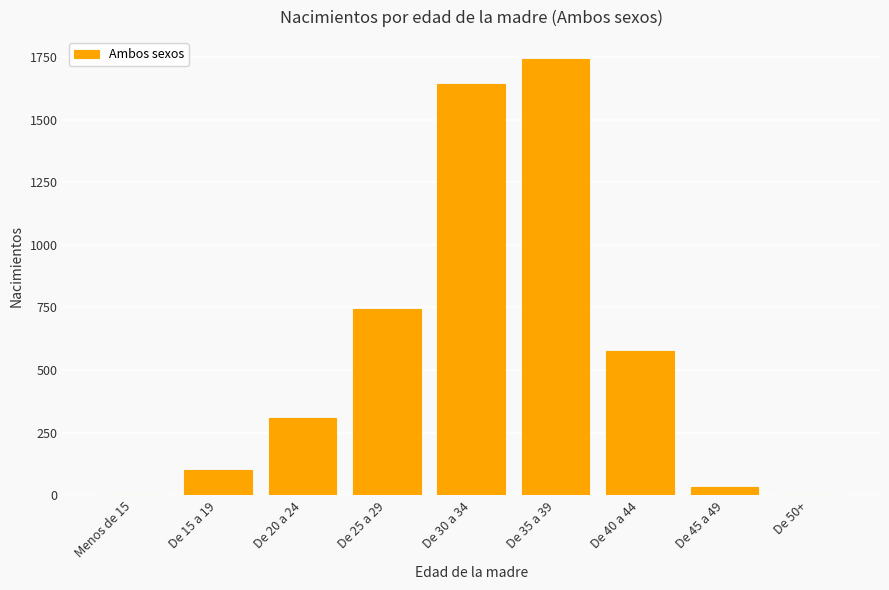

What is the greatest value displayed?

1742